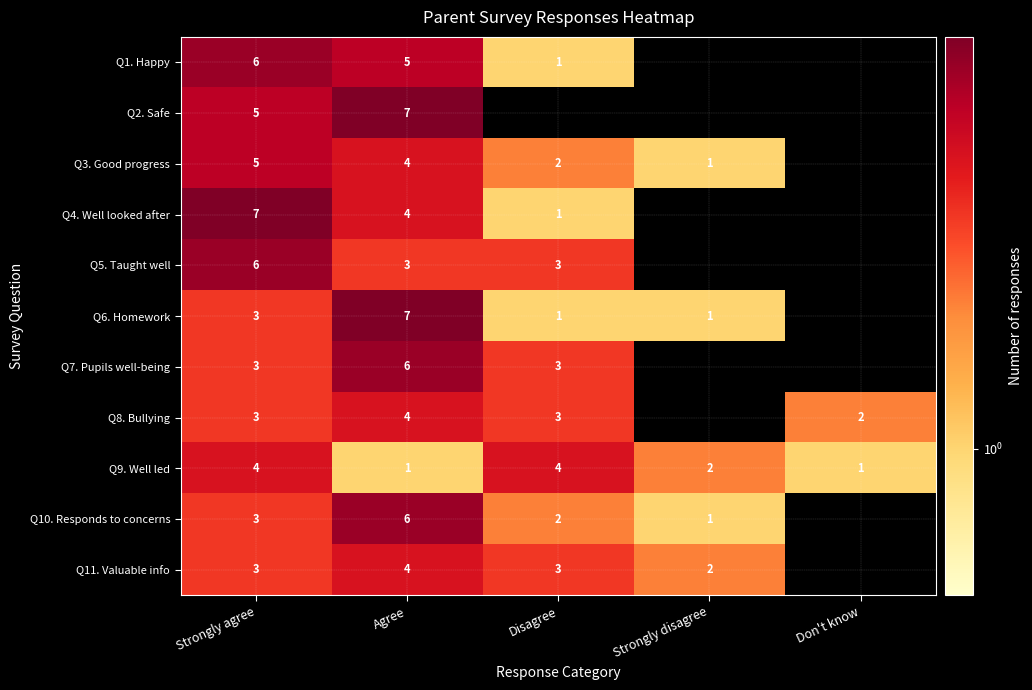

How many categories are shown in the chart?

5